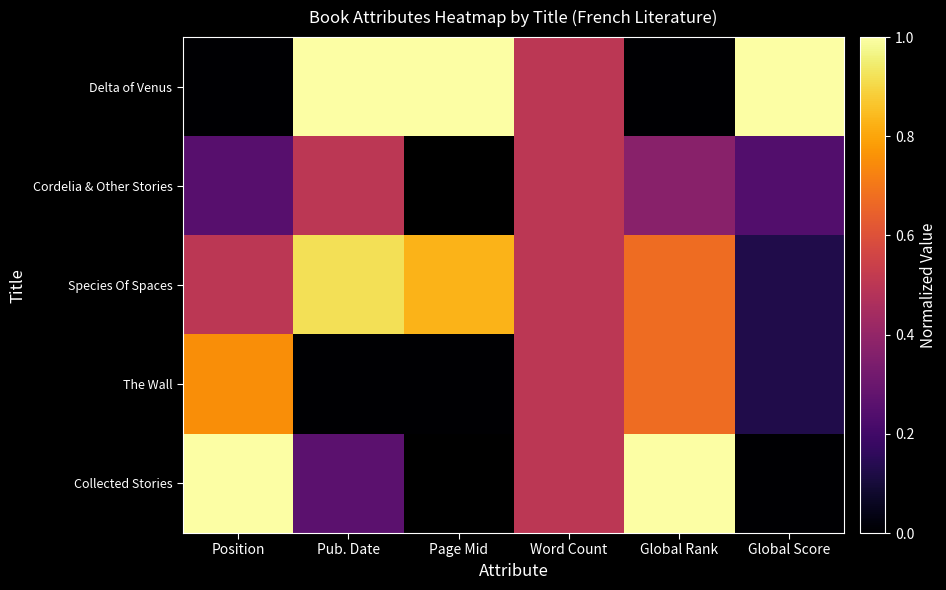

The Species Of Spaces series shows 0.2 at Position. True or false?

False